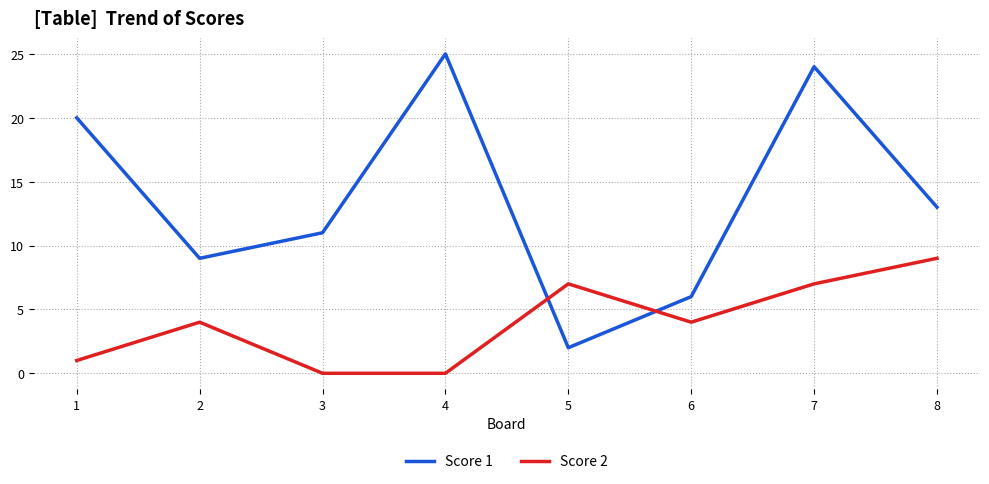

Between which two adjacent categories do Score 1 and Score 2 first intersect?

4 and 5